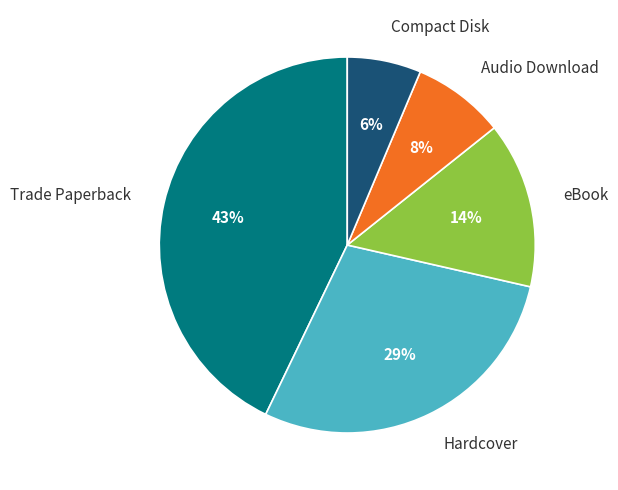

Rank the categories by value from highest to lowest.

Trade Paperback, Hardcover, eBook, Audio Download, Compact Disk